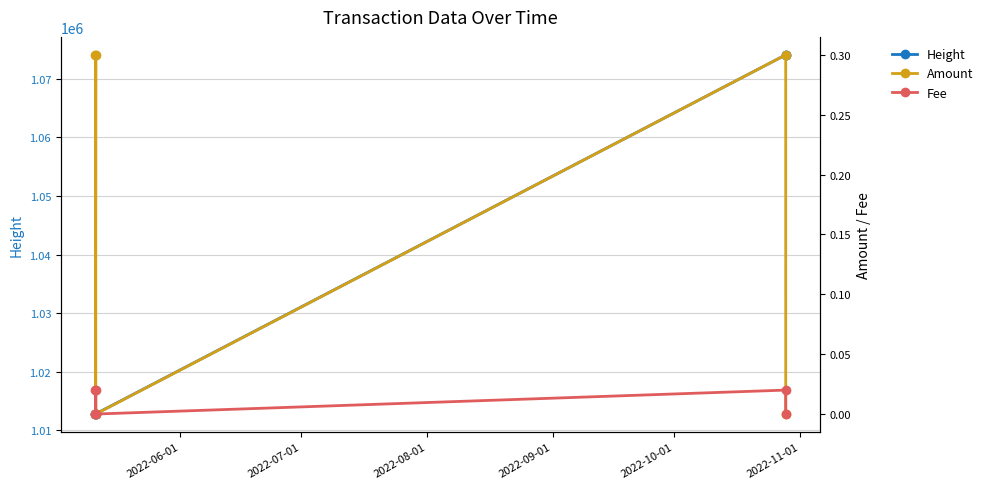

What is the value of the Height point at the 6th from the left?

1074075